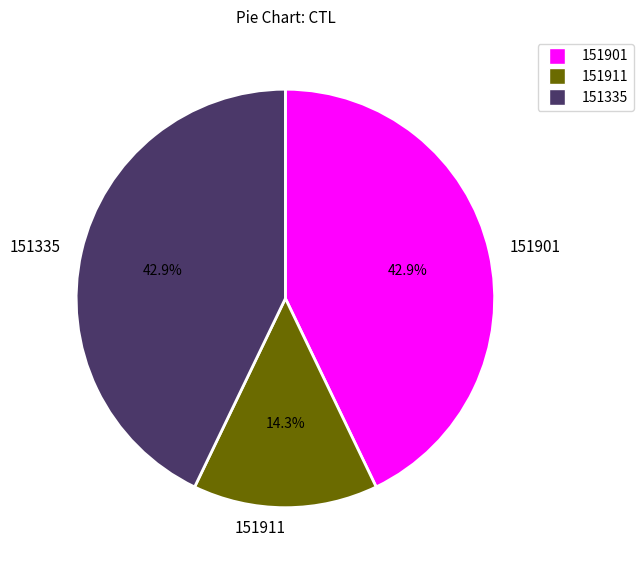

To the nearest percent, what is the combined percentage of 151335 and 151901?

86%